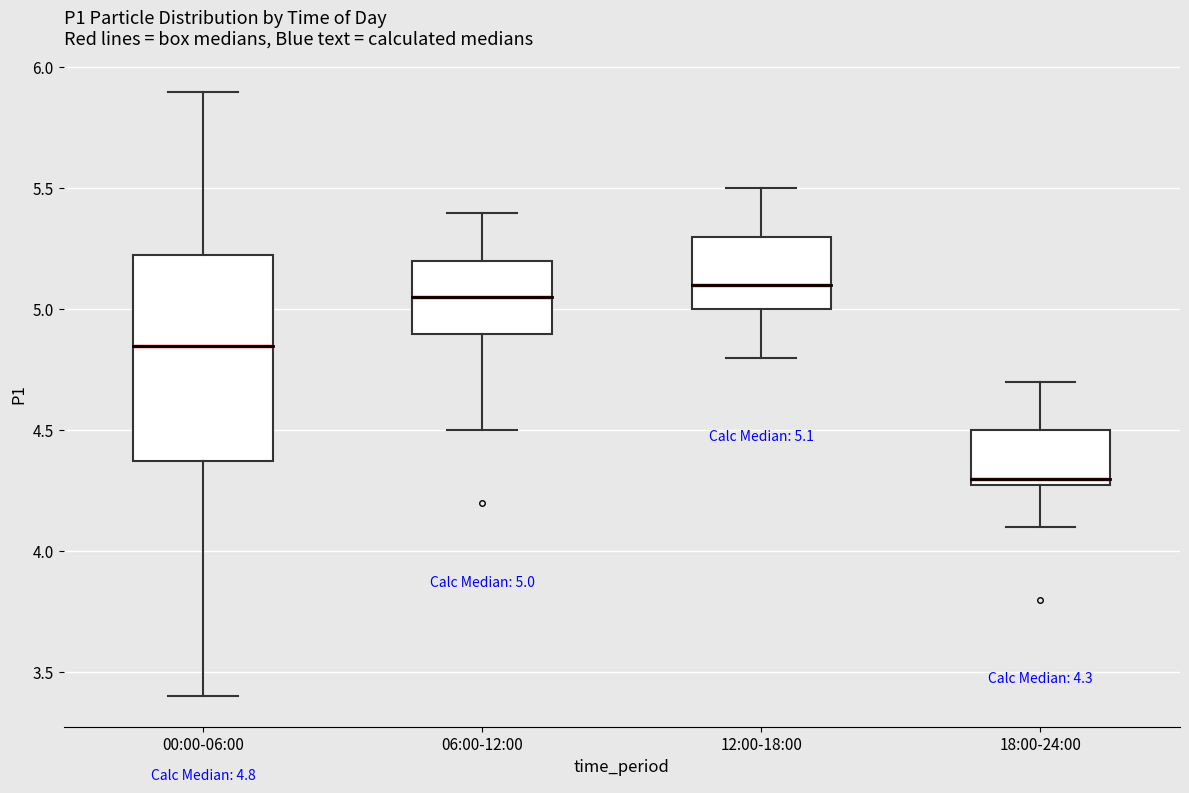

Which box is the tallest, from its lower edge to its upper edge?

00:00-06:00